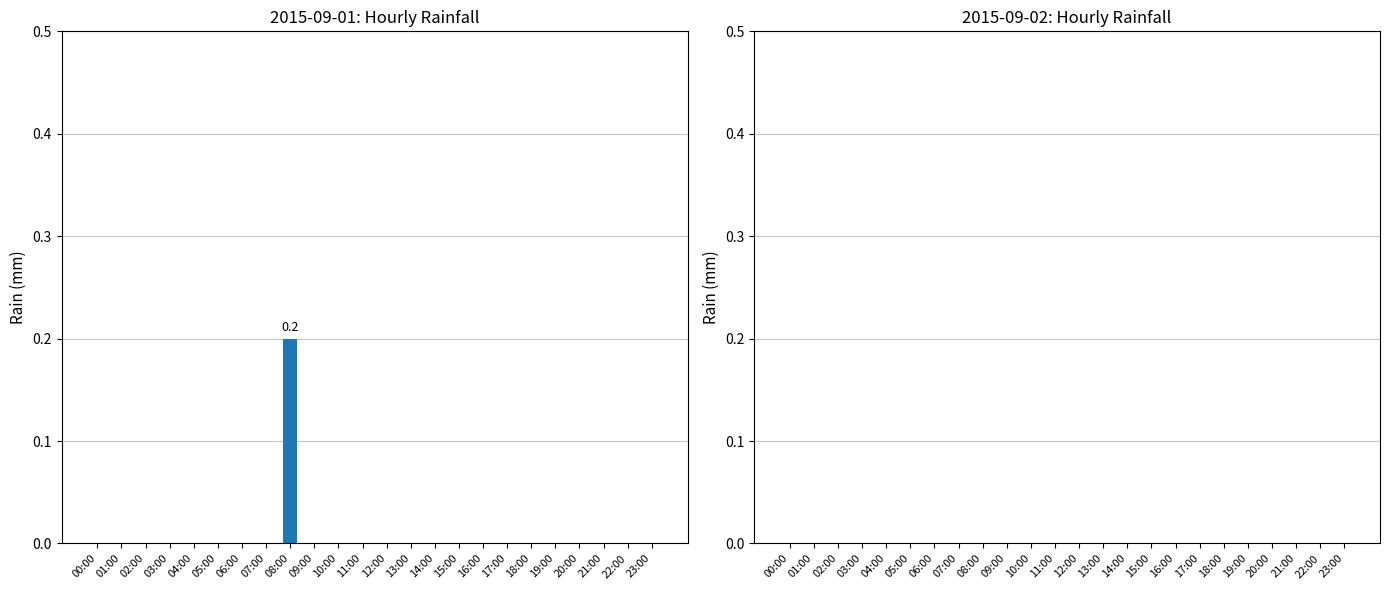

Is it true that the value at 14:00 is -0.1?

False